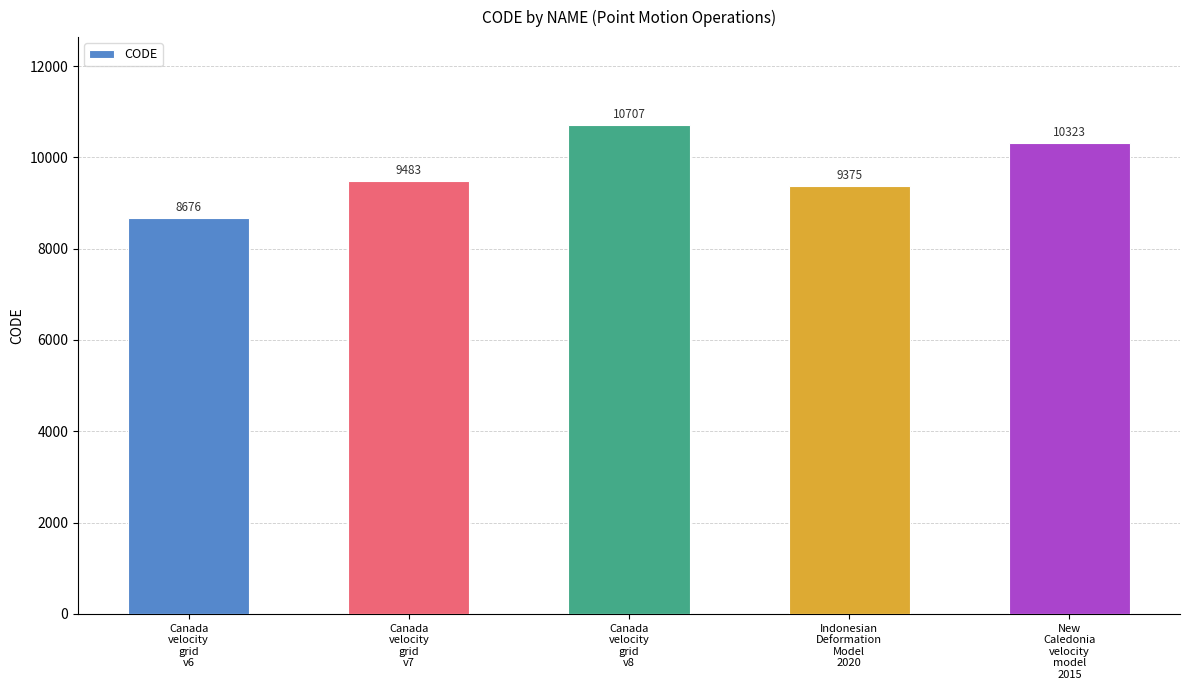

Which category has the highest value across all series?

Canada
velocity
grid
v8